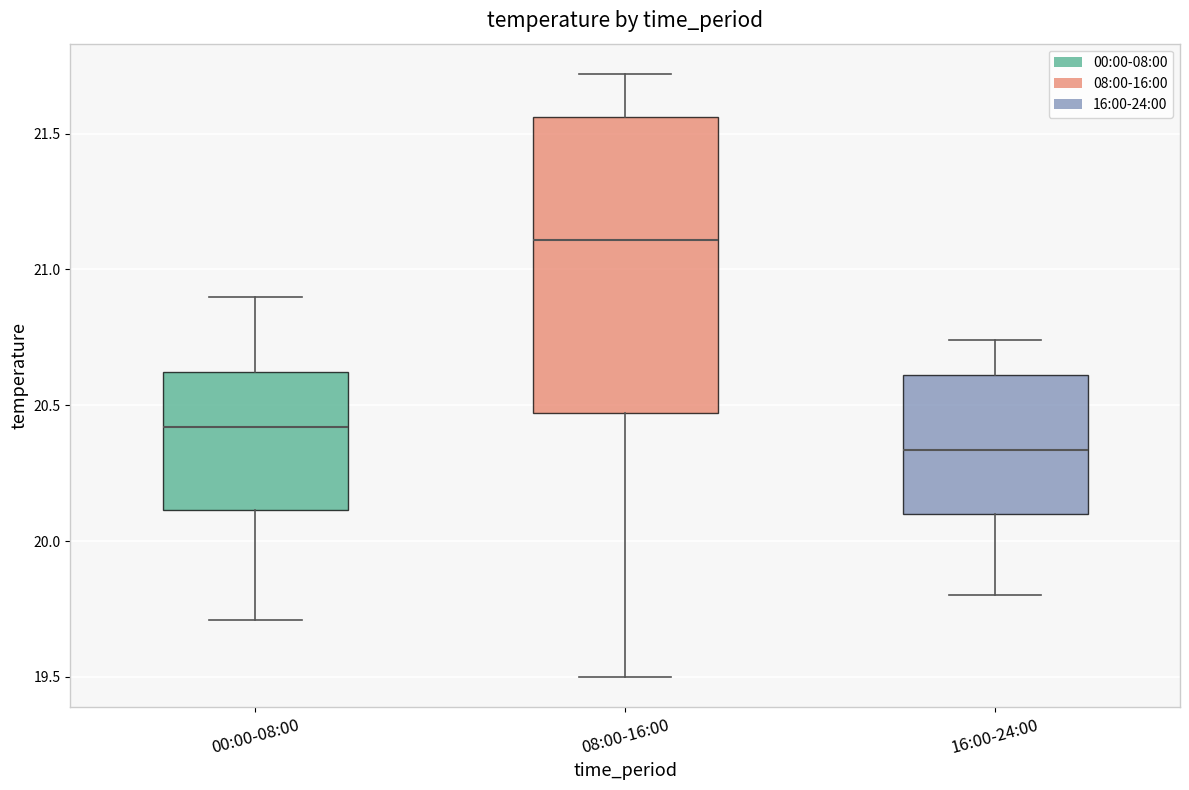

Reading left to right, transcribe this box plot: for each box, give where its median line is, the range the box spans, and where its two whiskers end, as read against the y-axis. The values are not printed on the chart, so give them approximately, as read against the axis.

00:00-08:00: median 20.40, box 20.10 to 20.60, whiskers 19.70 to 20.90
08:00-16:00: median 21.10, box 20.45 to 21.55, whiskers 19.50 to 21.70
16:00-24:00: median 20.35, box 20.10 to 20.60, whiskers 19.80 to 20.75